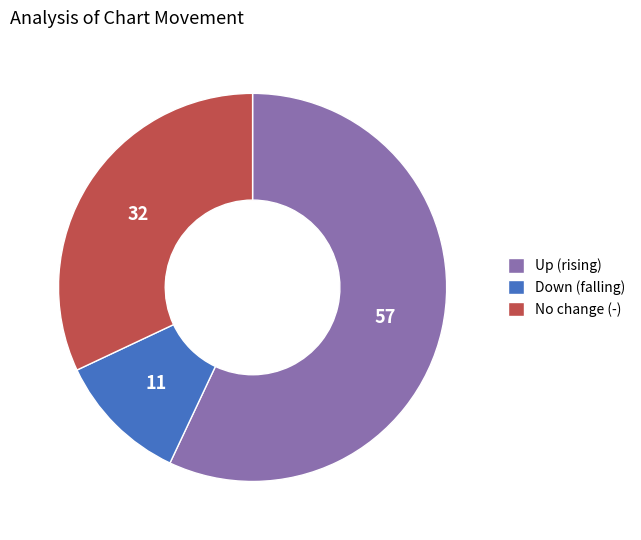

Is there any slice that represents more than half of the pie?

Yes